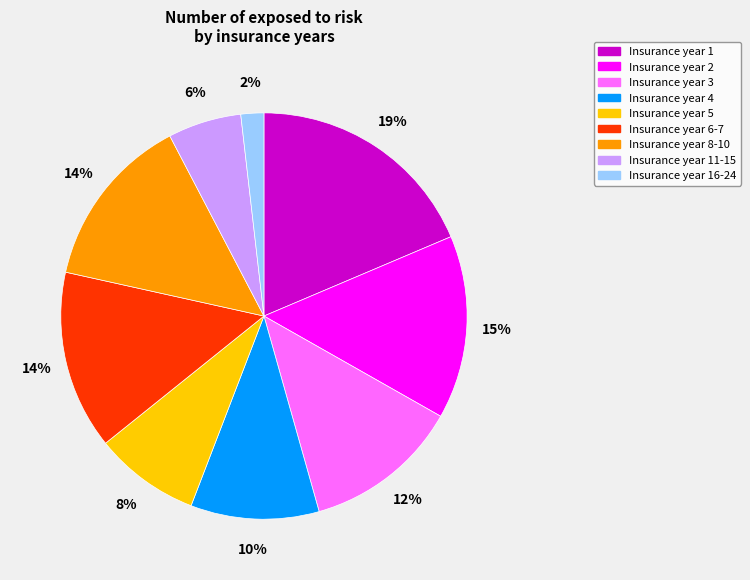

What is the smallest slice in the pie chart?

Insurance year 16-24